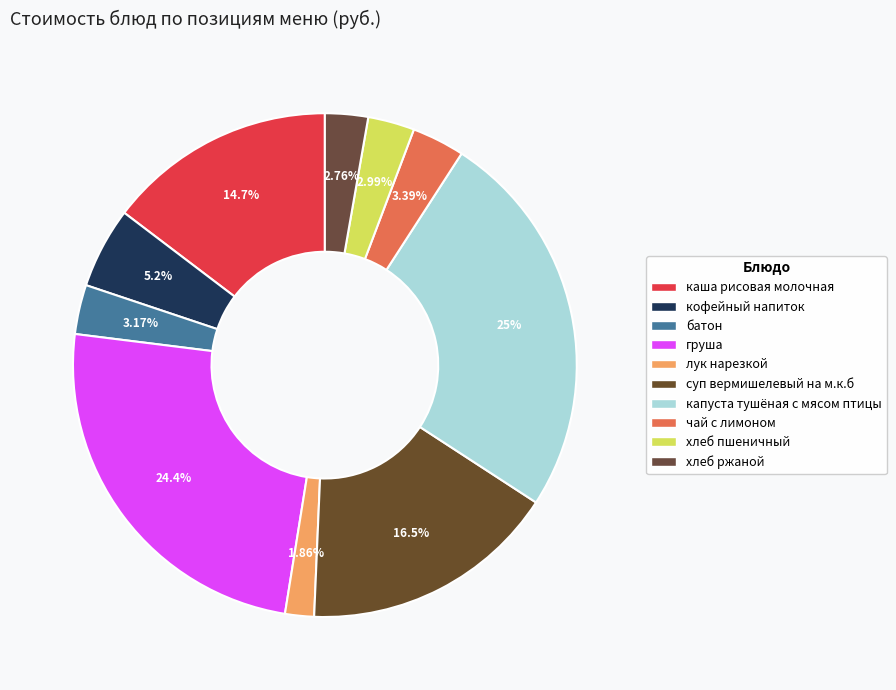

Count the number of slices in the pie.

10